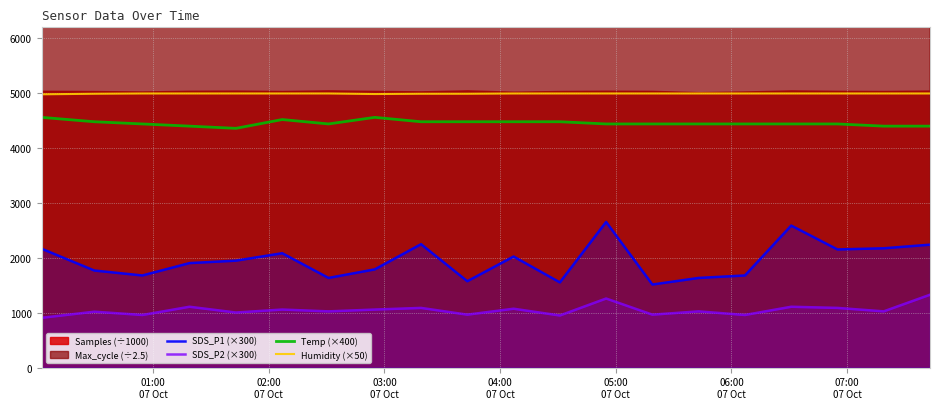

What is the maximum value for SDS_P1 (×300)?

2655.0